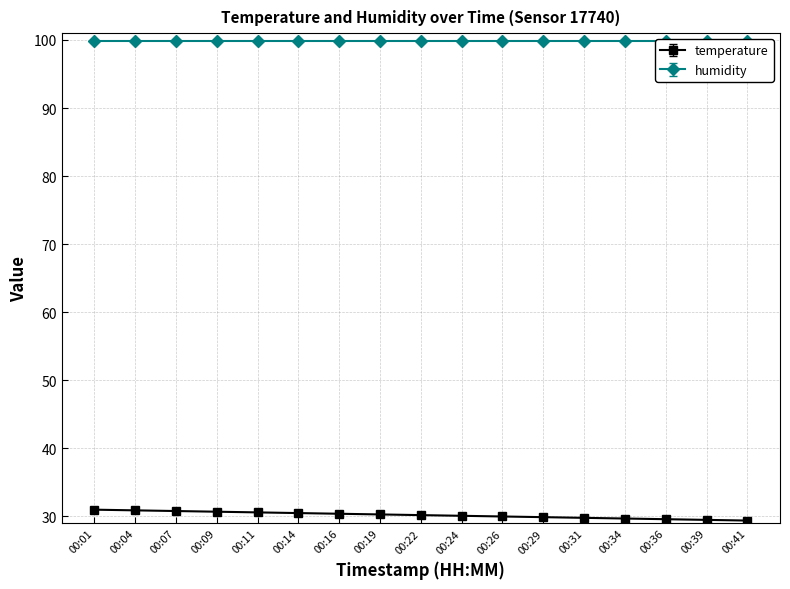

What is the ratio of the value at 00:24 to the value at 00:29?

1.0